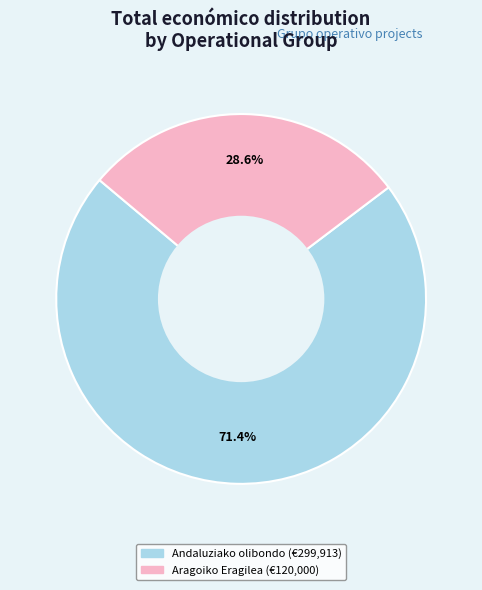

What portion of the pie excludes Aragoiko Eragilea (€120,000)?

71.4%